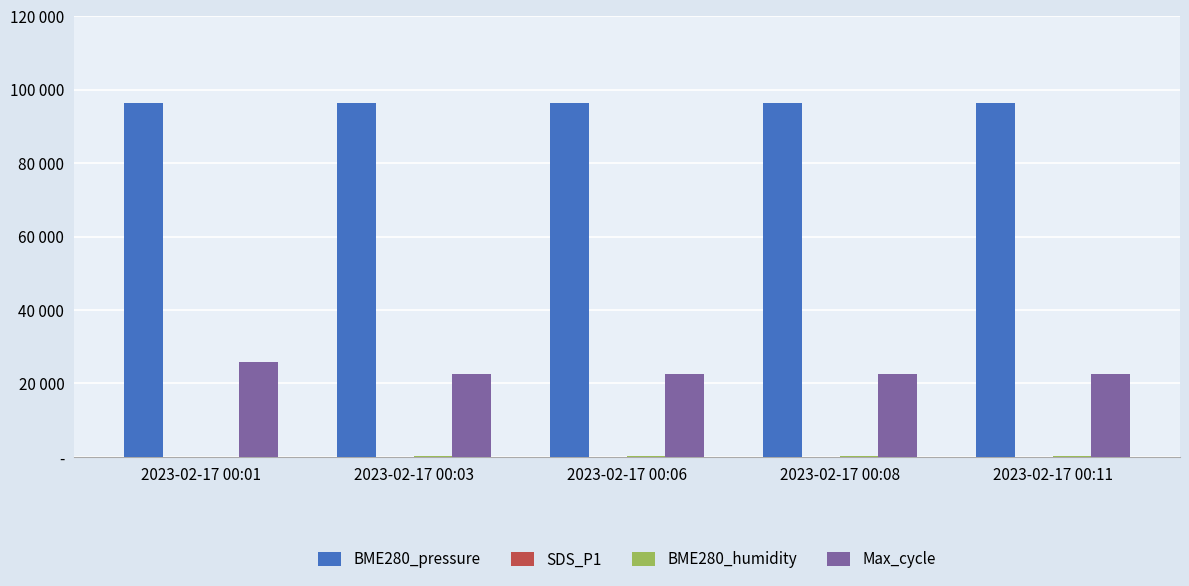

List the series in order of their peak value, highest first.

BME280_pressure, Max_cycle, BME280_humidity, SDS_P1